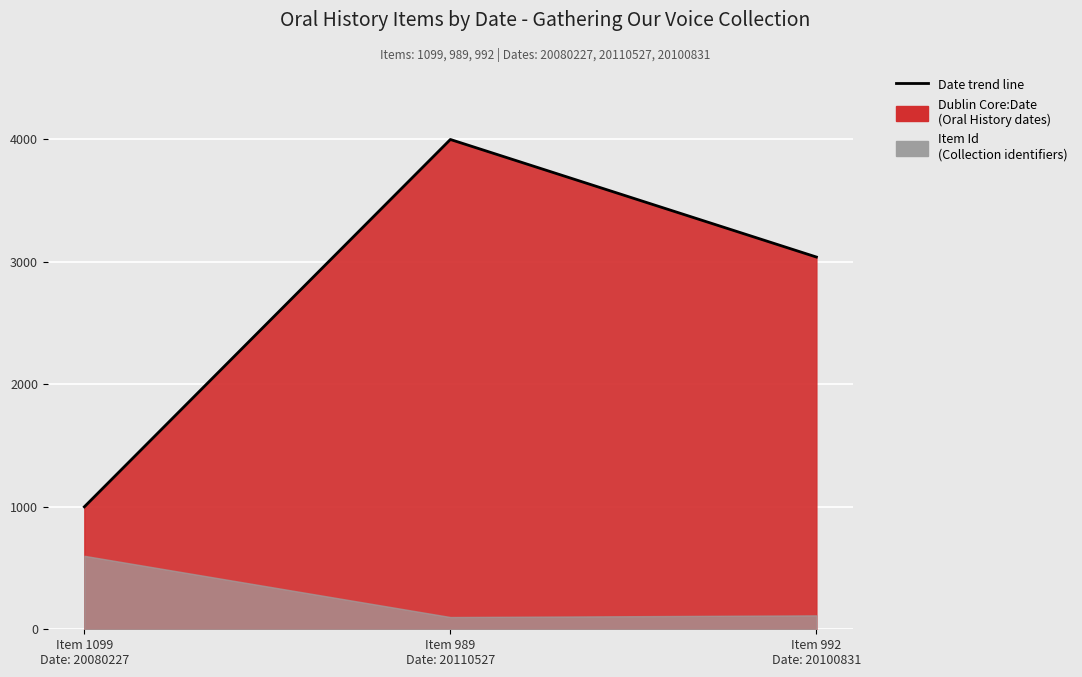

List the labels in order of value, largest first.

Item 989
Date: 20110527, Item 992
Date: 20100831, Item 1099
Date: 20080227